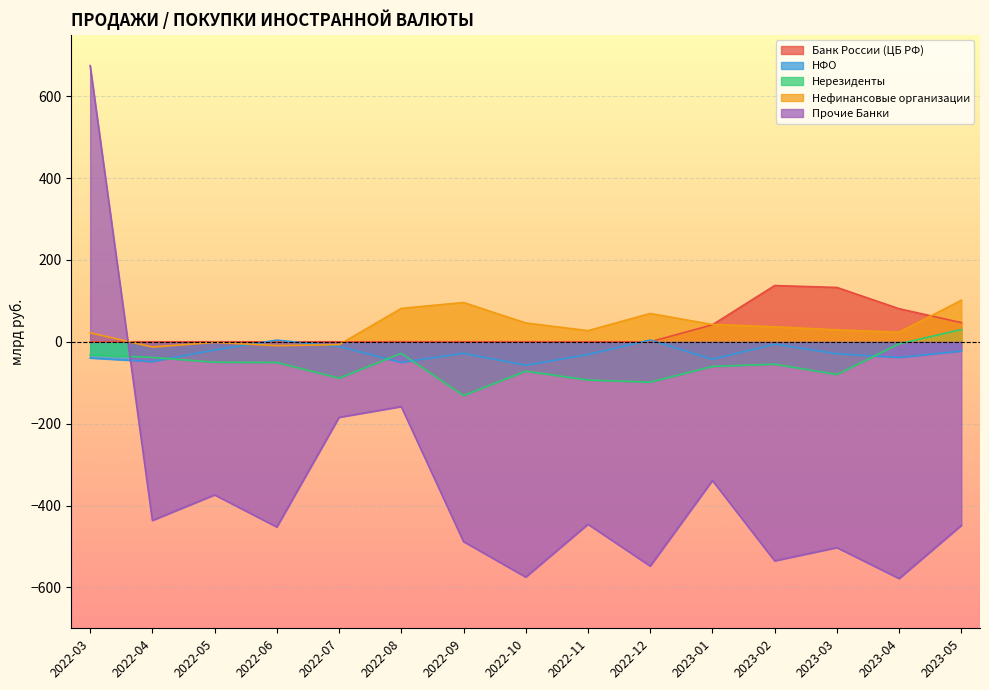

How many negative values does the Нефинансовые организации series have?

4